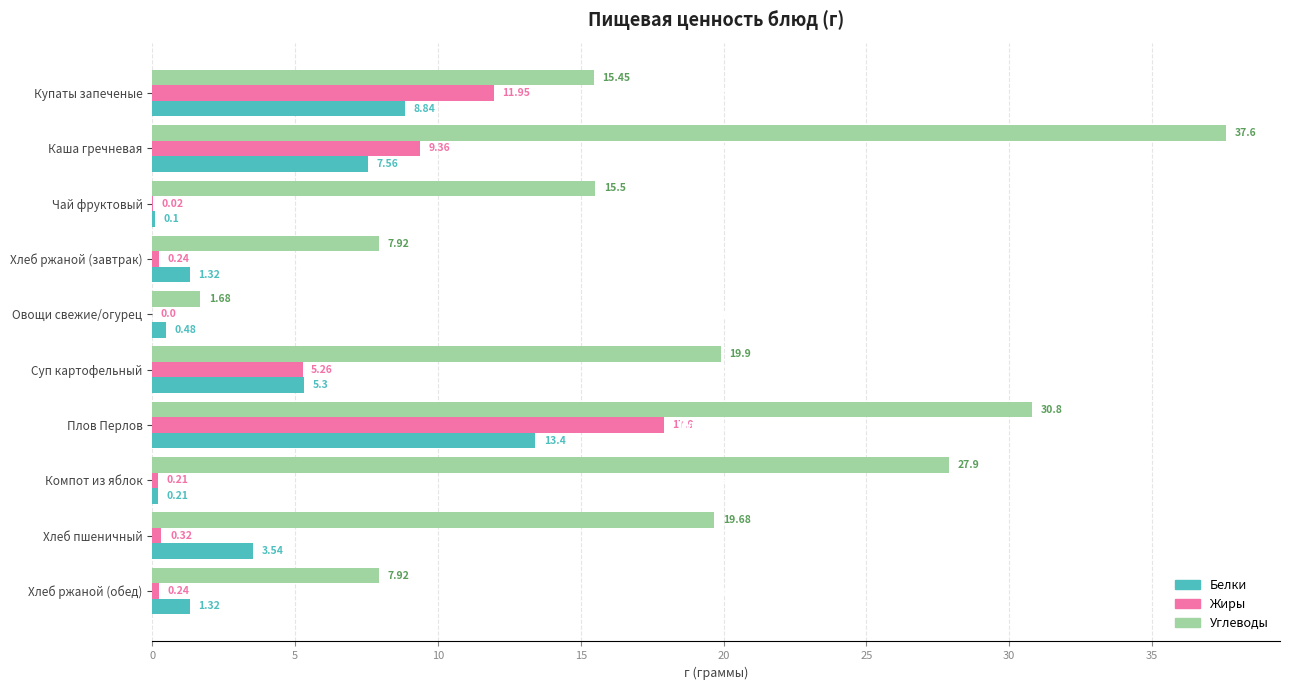

Is the value of Белки at Суп картофельный greater than the value of Жиры at Купаты запеченые?

No